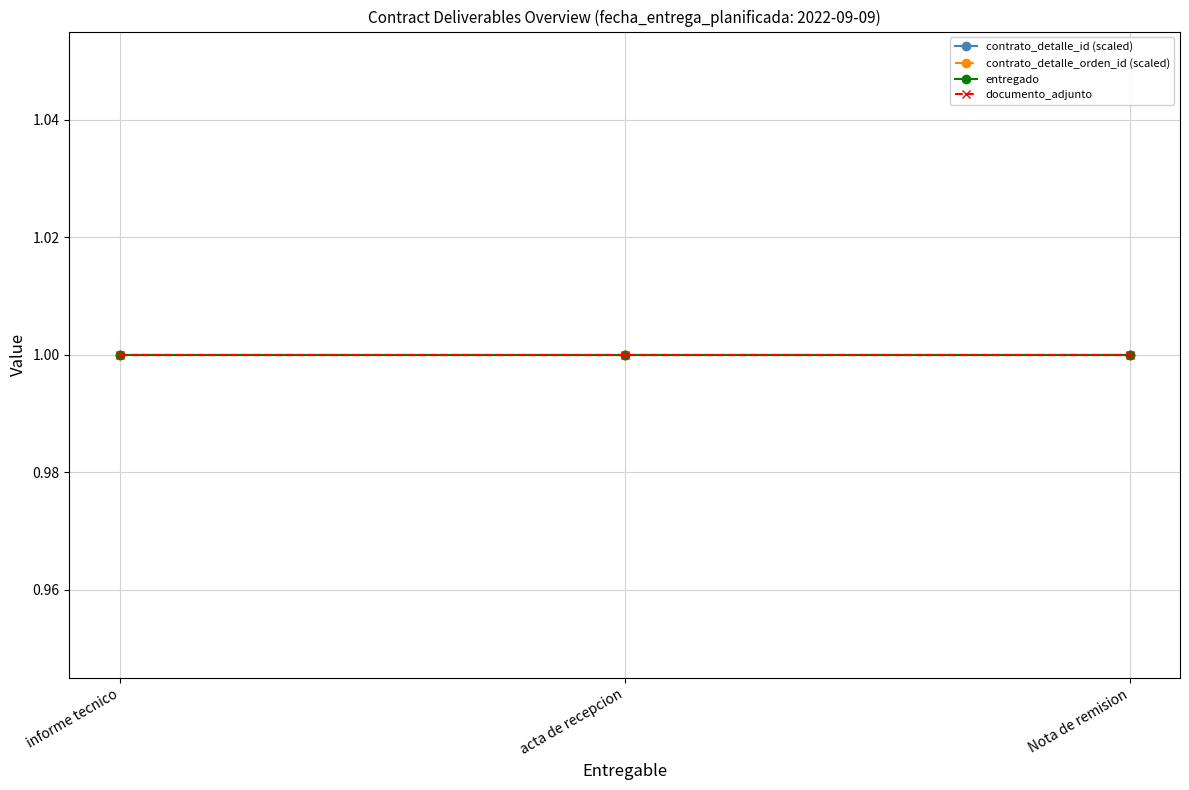

At which category is the sum across all series the highest?

informe tecnico